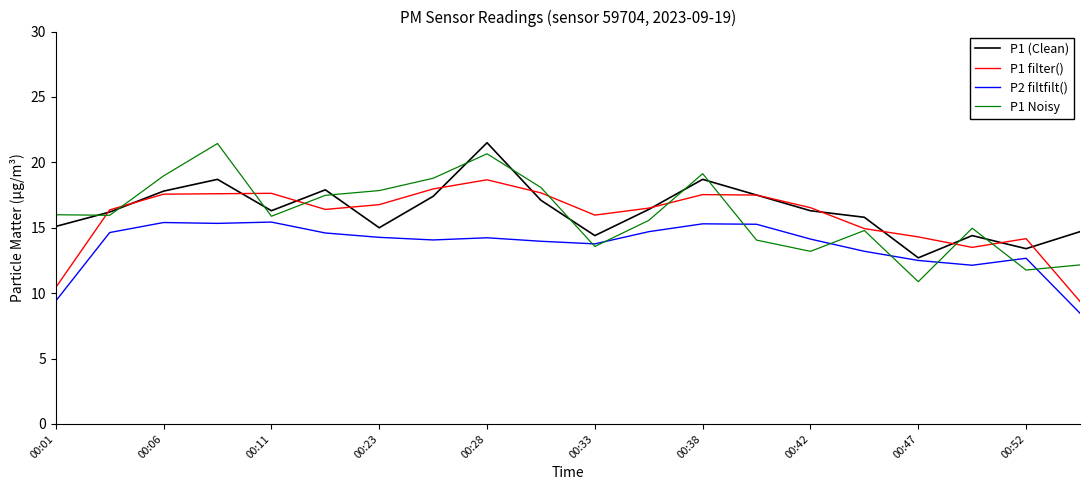

What is the highest value of the P1 Noisy series?

21.4